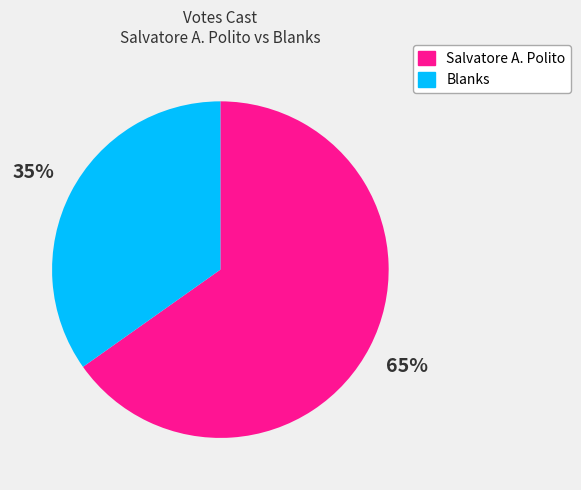

To the nearest percent, what is the average slice percentage?

50%